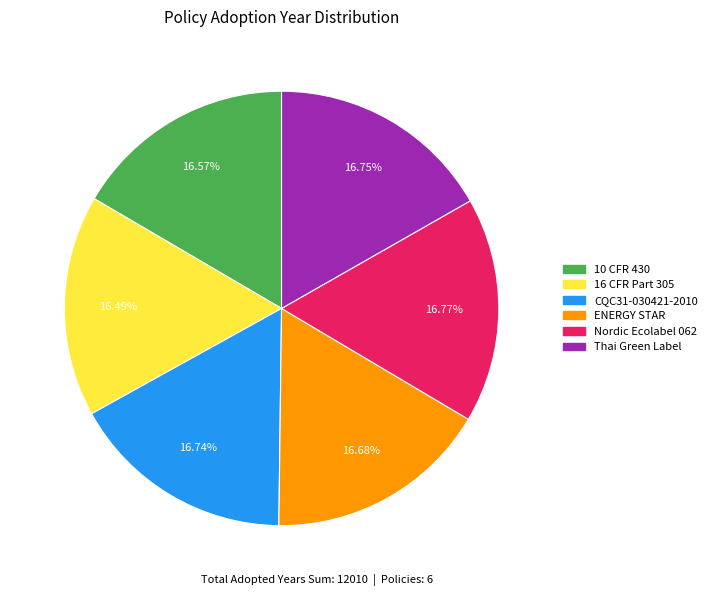

To the nearest percent, what percentage of the pie is Thai Green Label?

17%